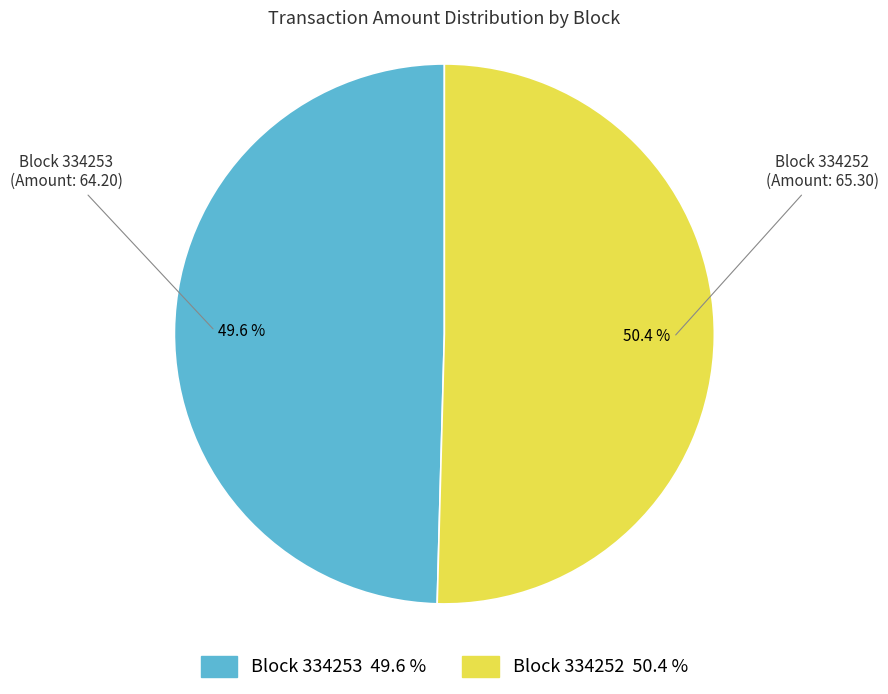

Does any single category account for the majority?

Yes